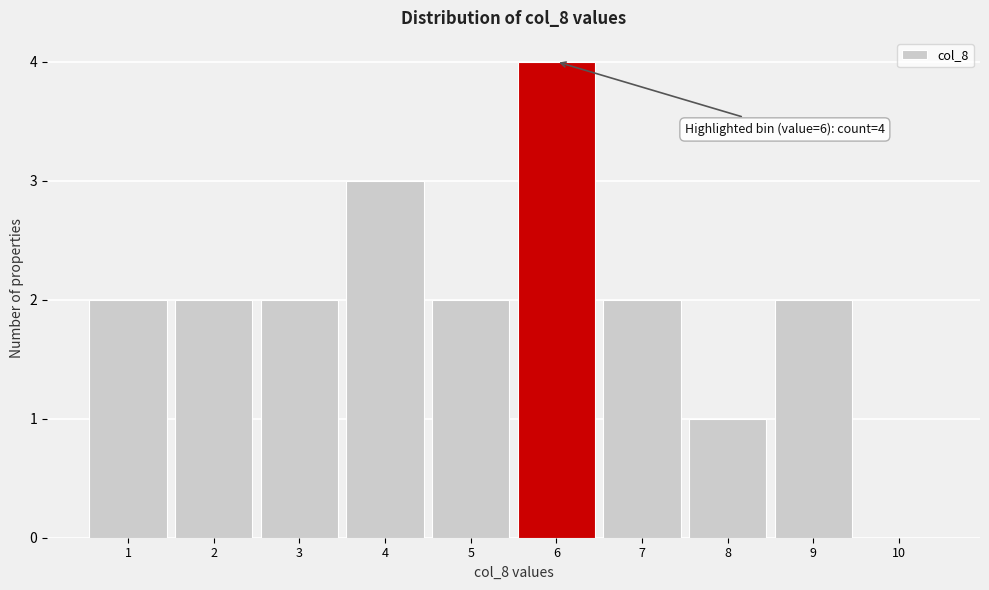

Over which range of the x-axis is the bar tallest?

5.5 to 6.5